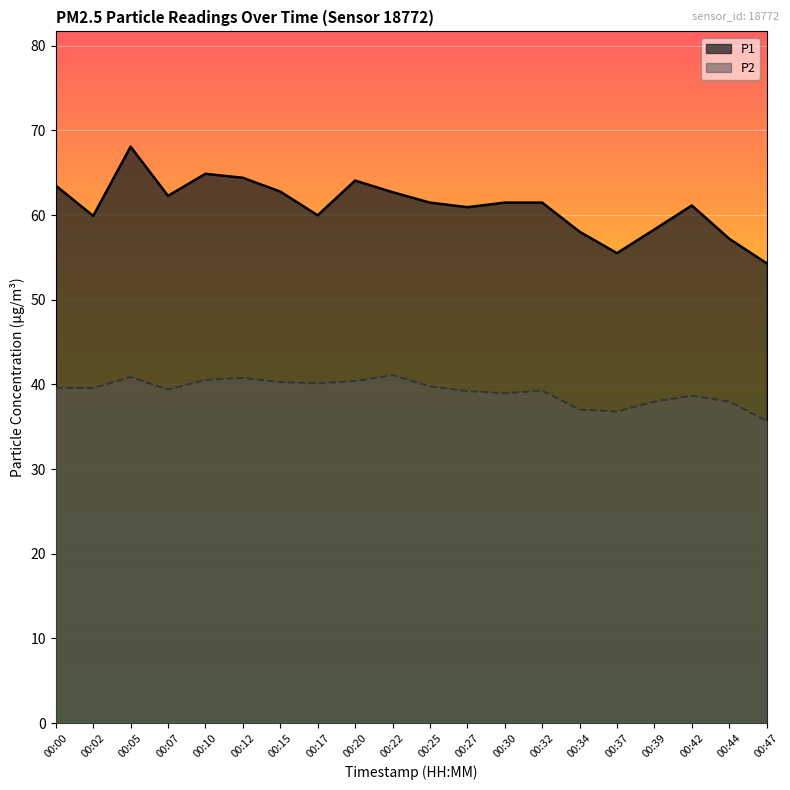

True or false: P1 and P2 cross at least once.

False